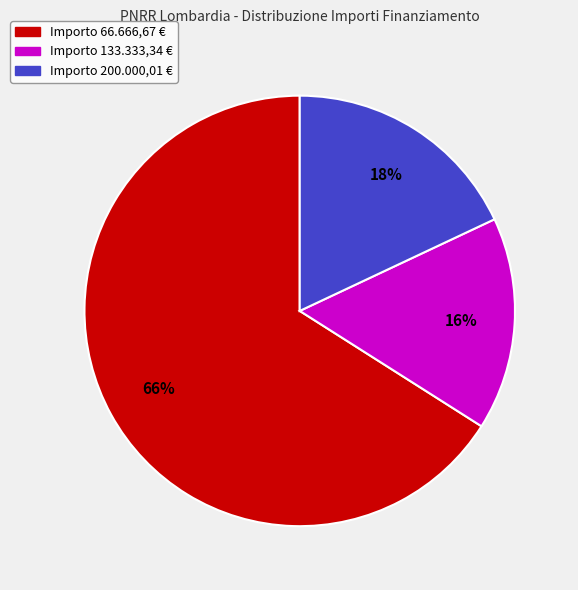

To the nearest percent, what is the difference between the largest and smallest slice percentages?

50%